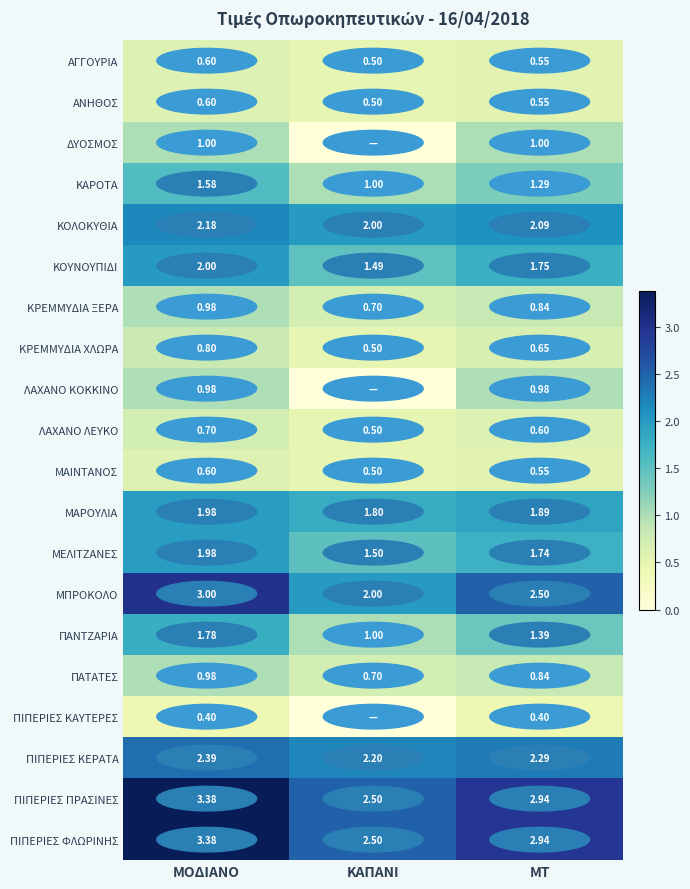

Between ΜΟΔΙΑΝΟ and ΚΑΠΑΝΙ, which is larger?

ΜΟΔΙΑΝΟ